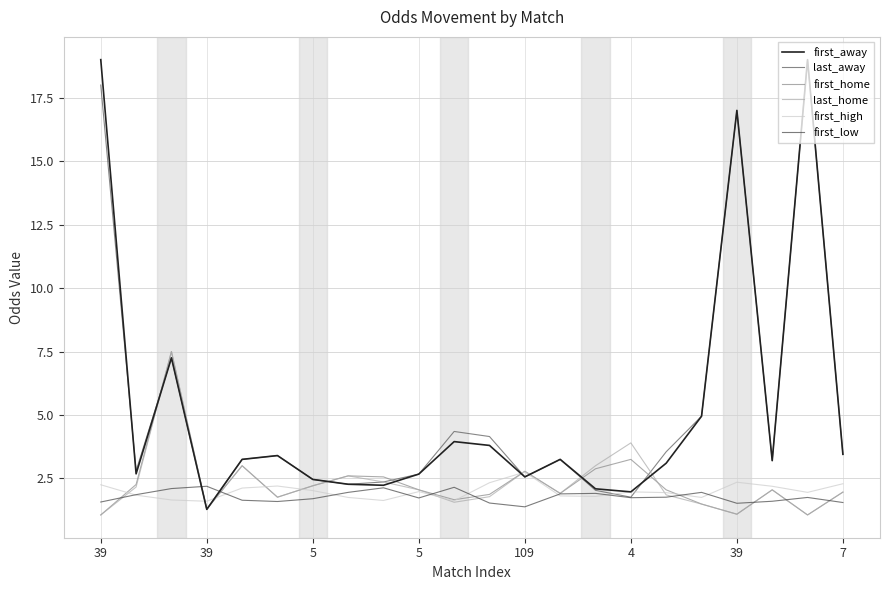

How many times do first_home and first_high cross each other?

8